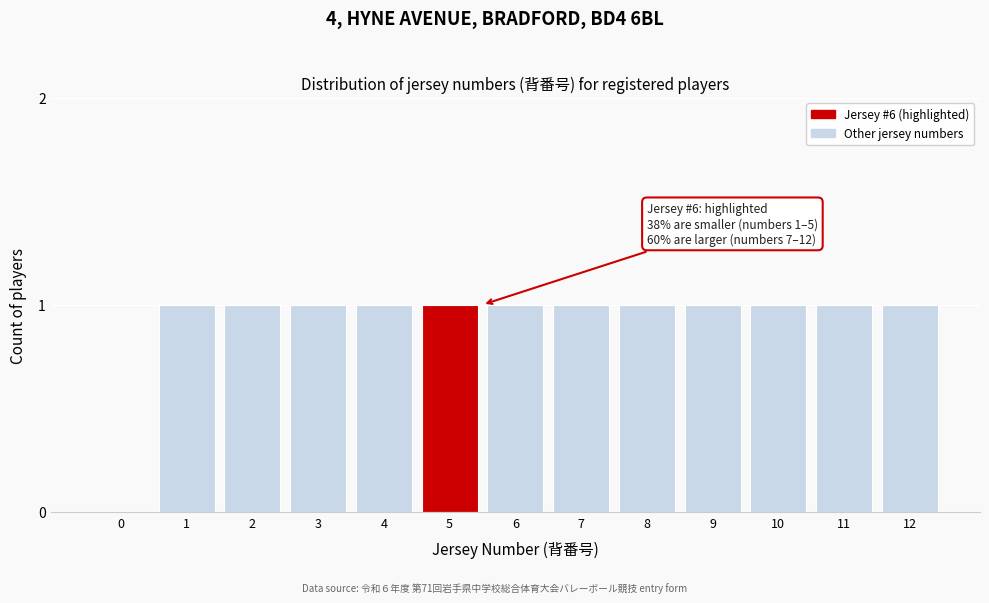

Reading left to right, extract all data points from this chart.

0=0	1=1	2=1	3=1	4=1	5=1	6=1	7=1	8=1	9=1	10=1	11=1	12=1